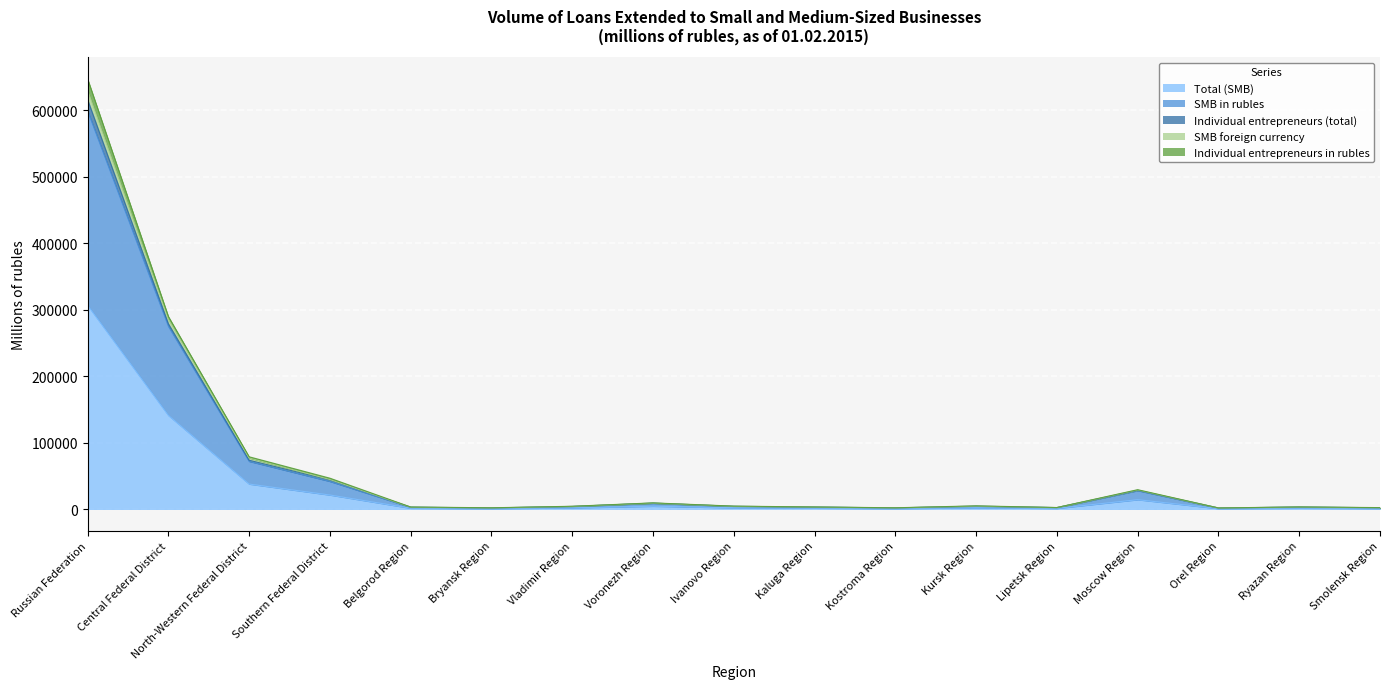

Where is the first local maximum for Total (SMB)?

Voronezh Region